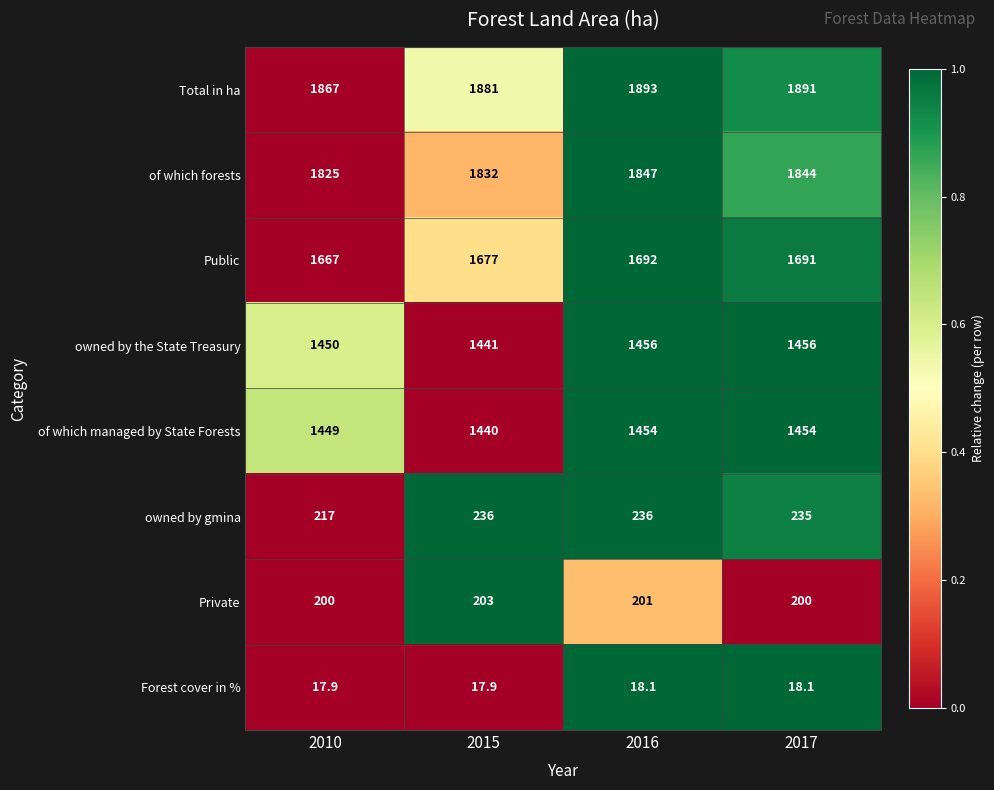

What is the difference between the maximum and minimum values in the owned by gmina series?

19.0